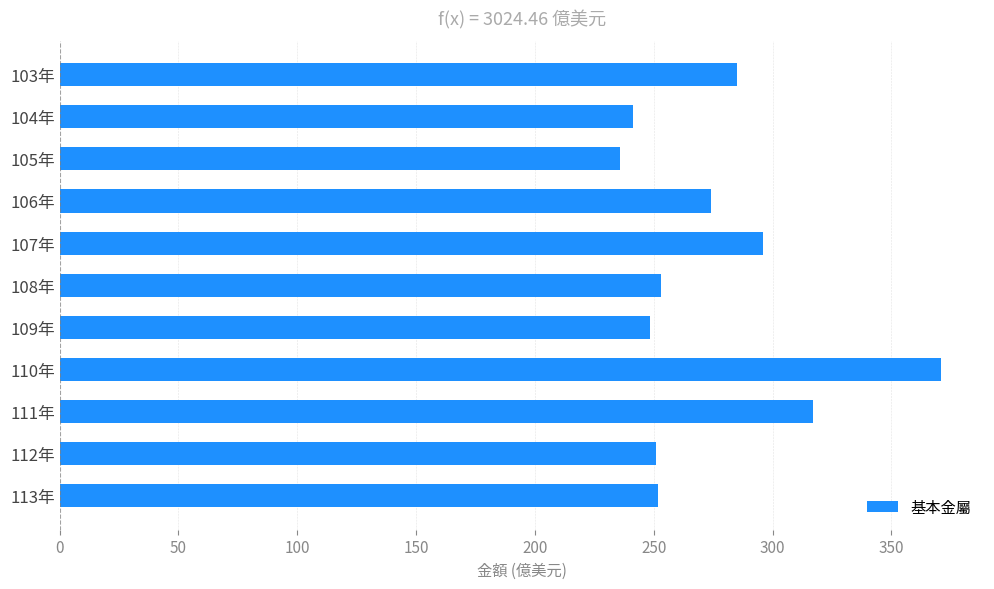

What is the value of the 8th bar from the top?

370.7